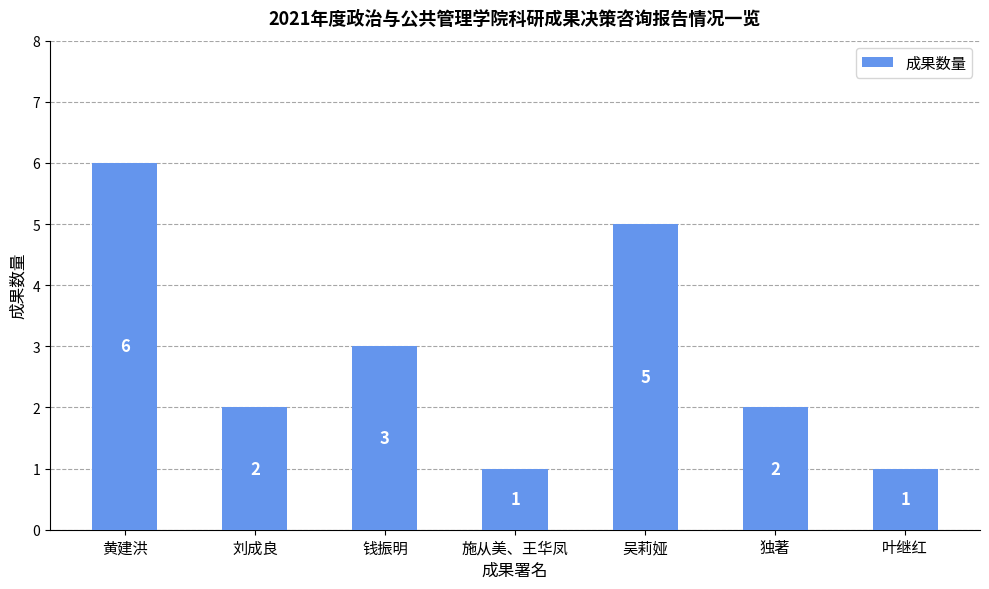

What is the label of the 6th bar from the left?

独著